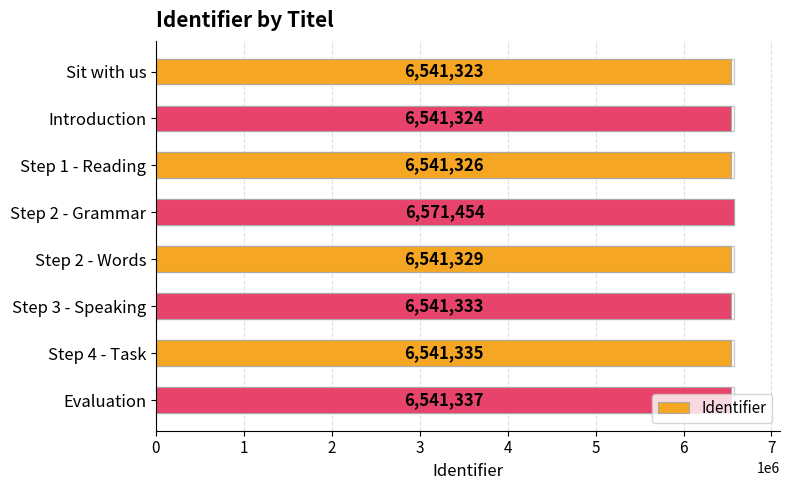

Does the chart contain any negative values?

No